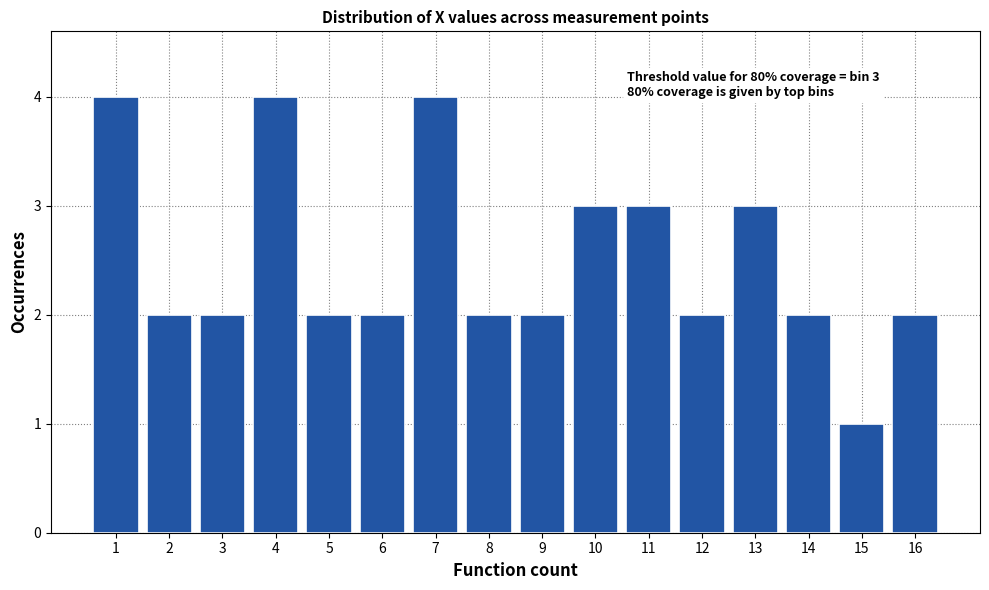

Reading left to right, extract all data points from this chart.

4	2	2	4	2	2	4	2	2	3	3	2	3	2	1	2